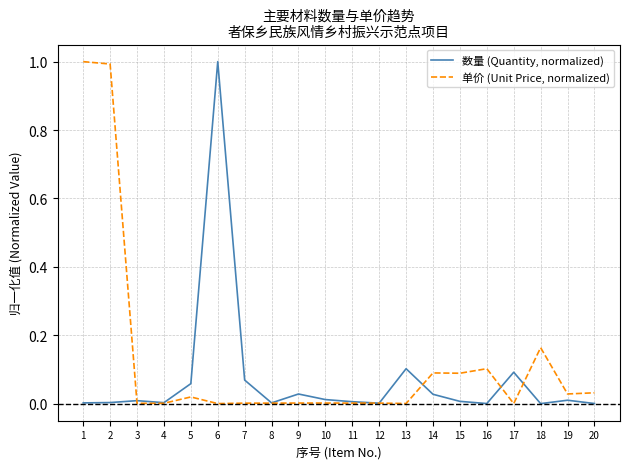

What is the difference between the maximum and minimum values in the 数量 (Quantity, normalized) series?

1.0